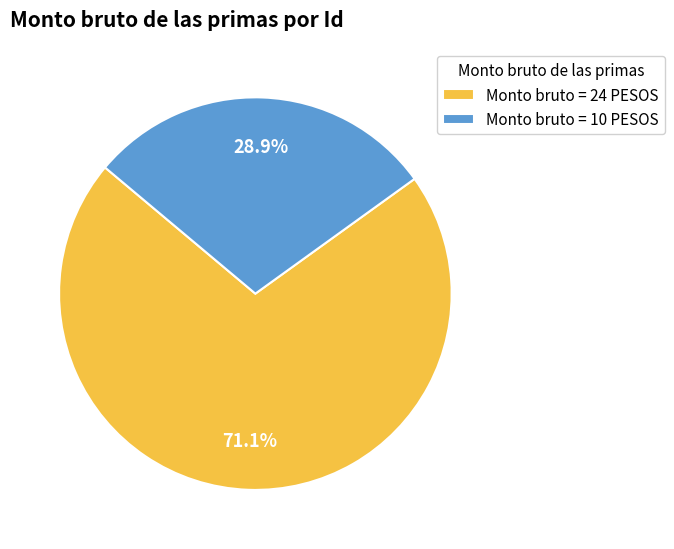

Rank the categories by value from lowest to highest.

Monto bruto = 10 PESOS, Monto bruto = 24 PESOS